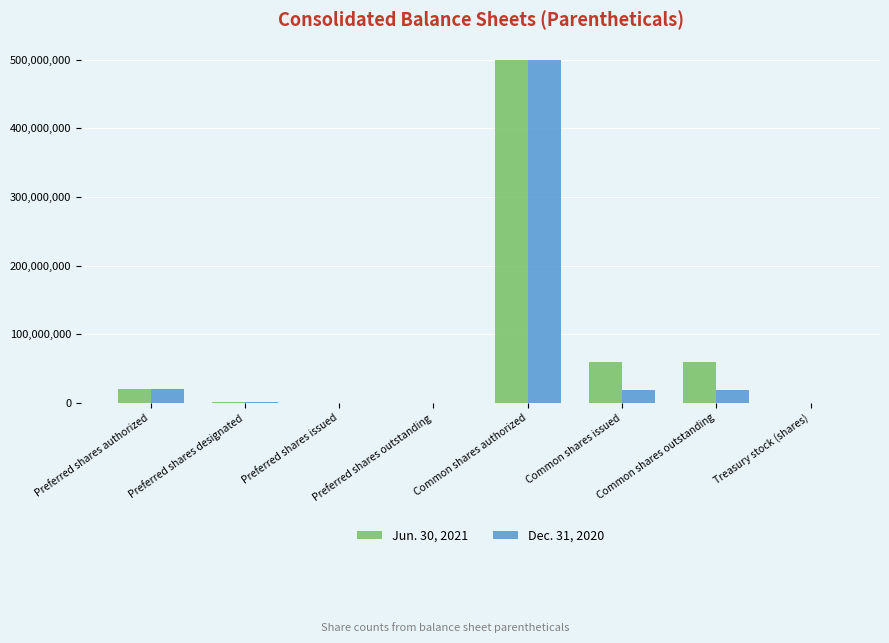

What is the total value across all series at Common shares authorized?

1000000000